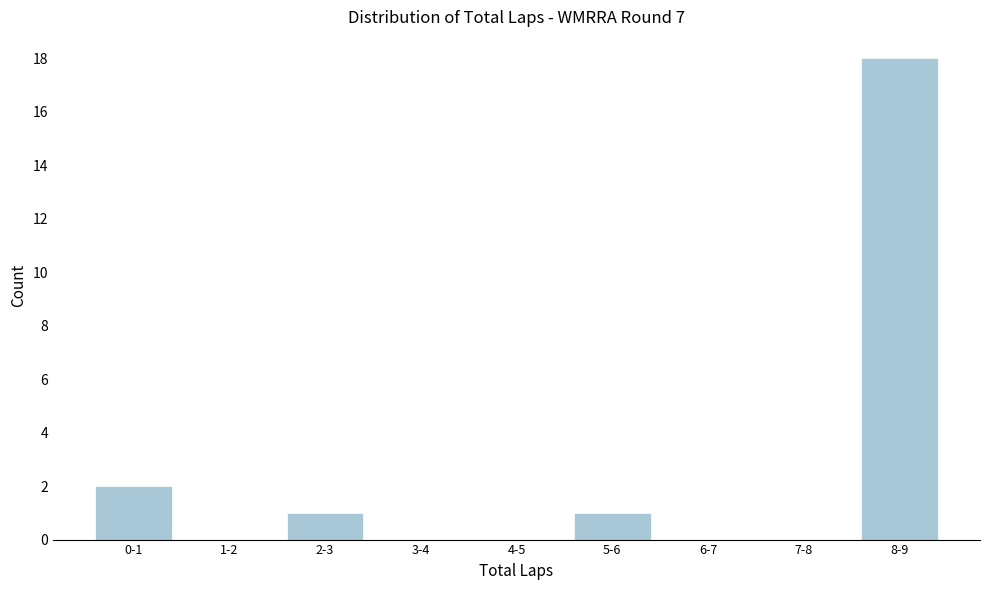

Reading right to left, transcribe all the data shown in this chart.

8-9=18	7-8=0	6-7=0	5-6=1	4-5=0	3-4=0	2-3=1	1-2=0	0-1=2